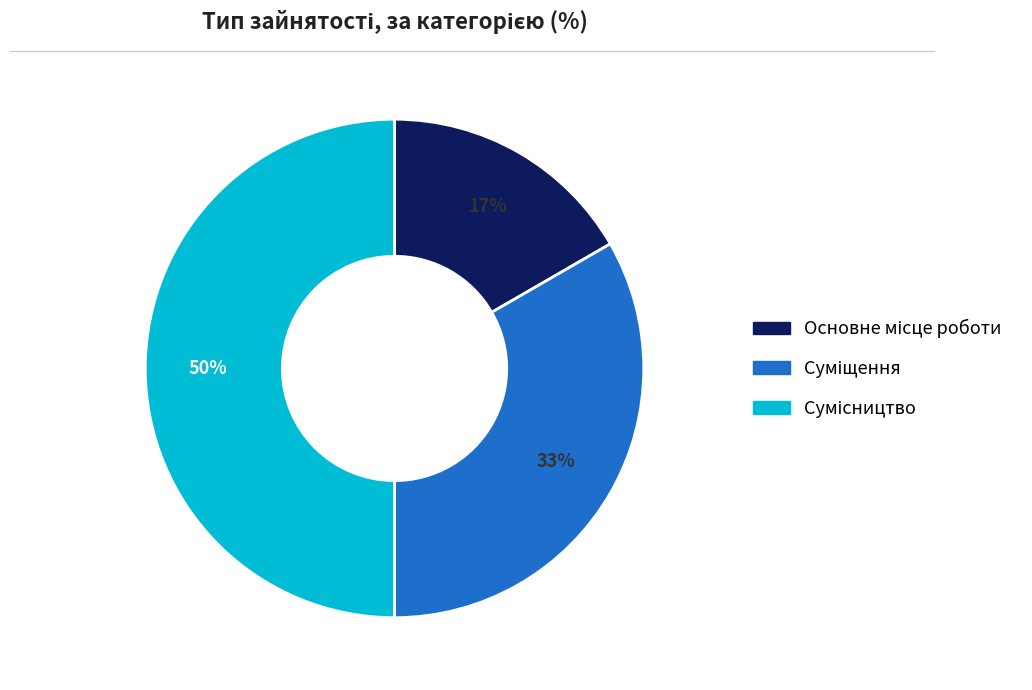

To the nearest percent, what is the average slice percentage?

33%